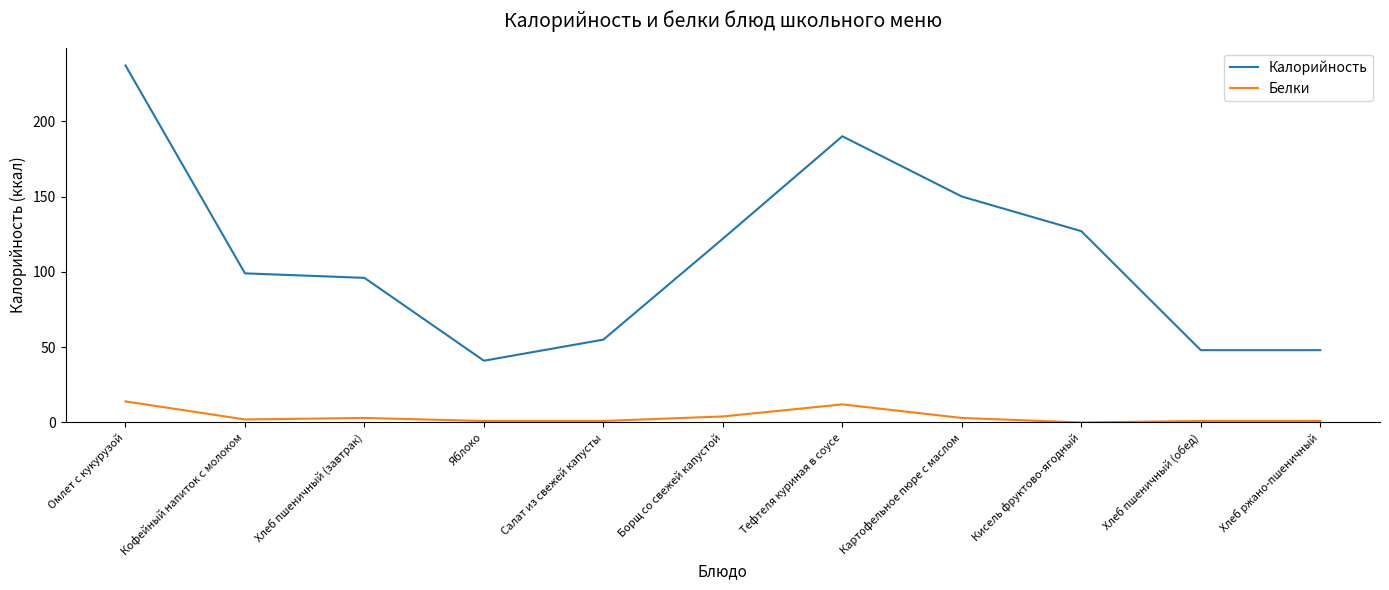

What is the total value across all series at Тефтеля куриная в соусе?

202